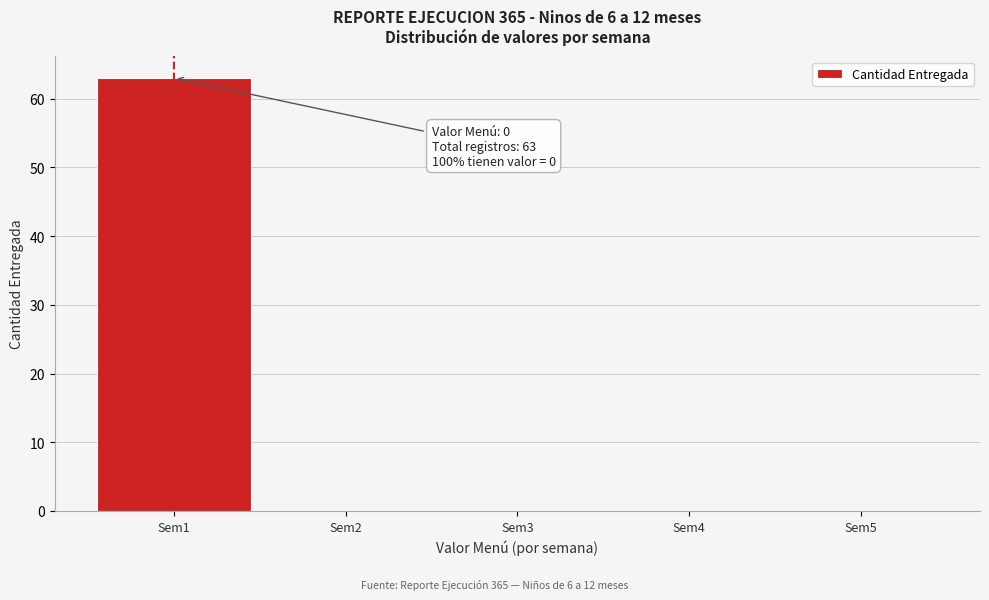

Reading left to right, list all the values displayed in this chart.

Sem1=63	Sem2=0	Sem3=0	Sem4=0	Sem5=0